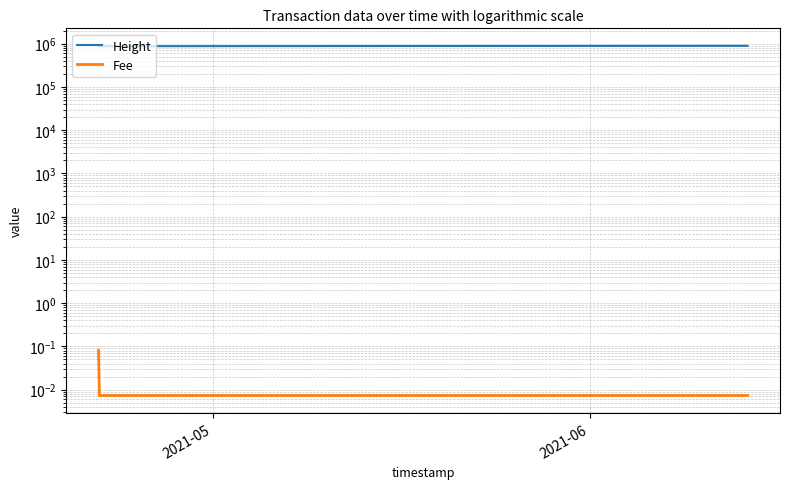

Is this an area chart (filled region under the line)?

No